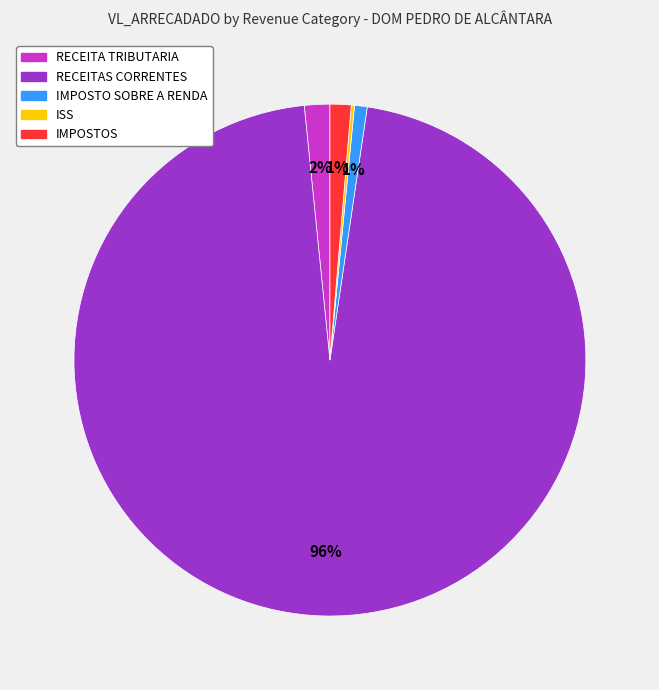

Which slice represents more than half of the pie?

RECEITAS CORRENTES